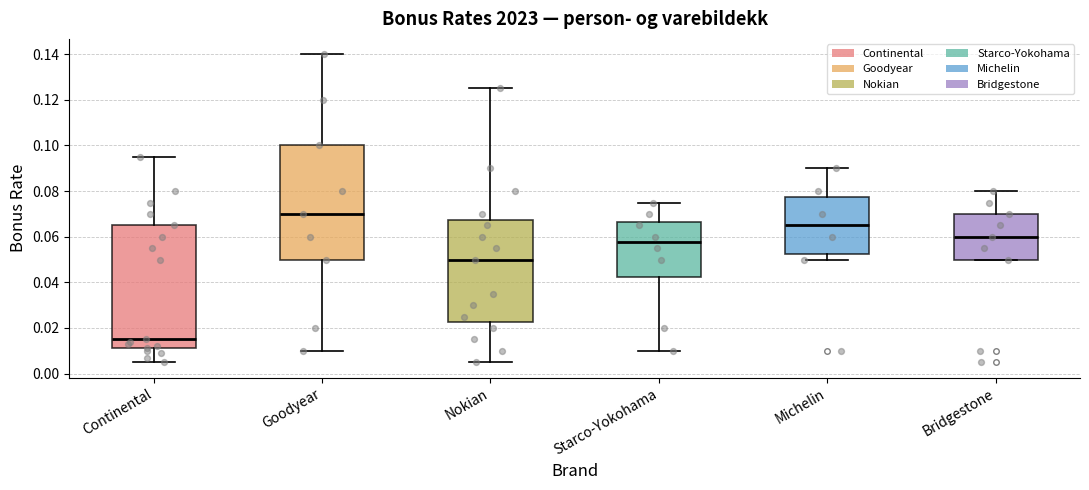

Reading left to right, read every box against the y-axis: the position of its median line, the range the box covers, and the ends of its whiskers. The values are not printed on the chart, so give them approximately, as read against the axis.

Continental: median 0.016, box 0.012 to 0.066, whiskers 0.006 to 0.096
Goodyear: median 0.070, box 0.050 to 0.100, whiskers 0.010 to 0.140
Nokian: median 0.050, box 0.022 to 0.068, whiskers 0.006 to 0.126
Starco-Yokohama: median 0.058, box 0.042 to 0.066, whiskers 0.010 to 0.076
Michelin: median 0.066, box 0.052 to 0.078, whiskers 0.050 to 0.090
Bridgestone: median 0.060, box 0.050 to 0.070, whiskers 0.050 to 0.080